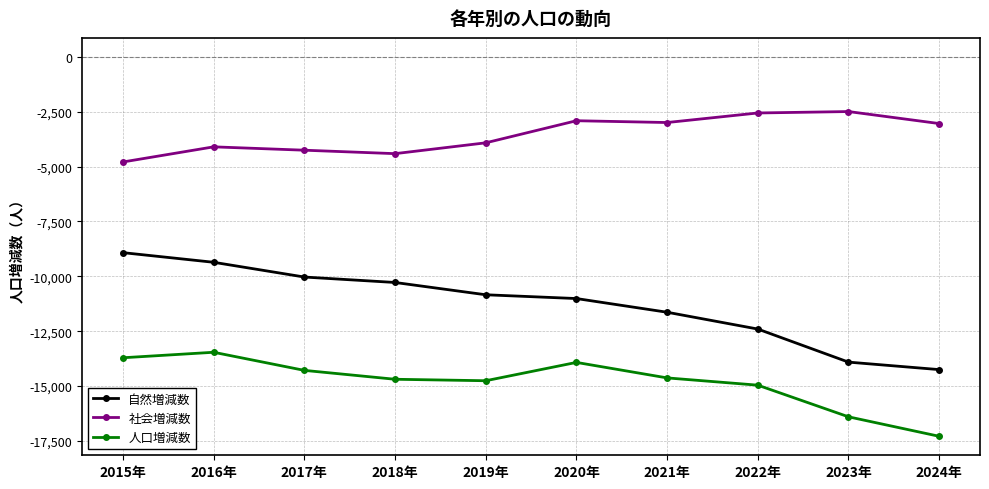

List the series in order of their overall mean, highest first.

社会増減数, 自然増減数, 人口増減数